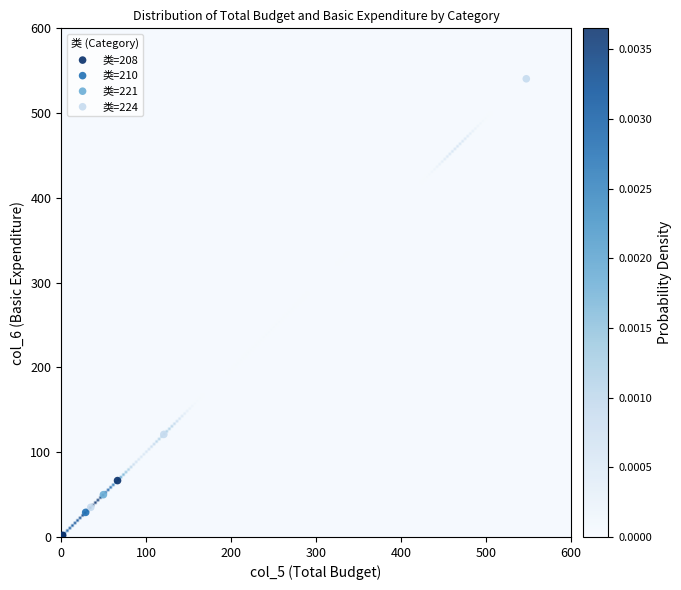

What are all the series names shown in the legend?

类=208, 类=210, 类=221, 类=224